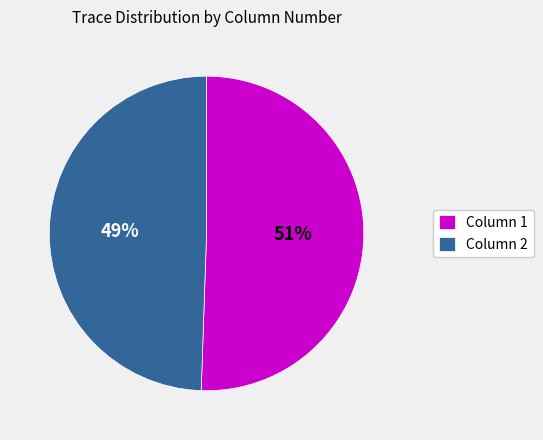

Which category has the biggest portion of the pie?

Column 1